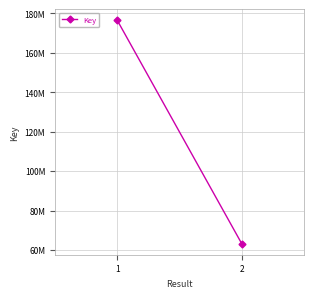

Reading left to right, what are all the values shown in this chart?

1=176532586	2=63229160